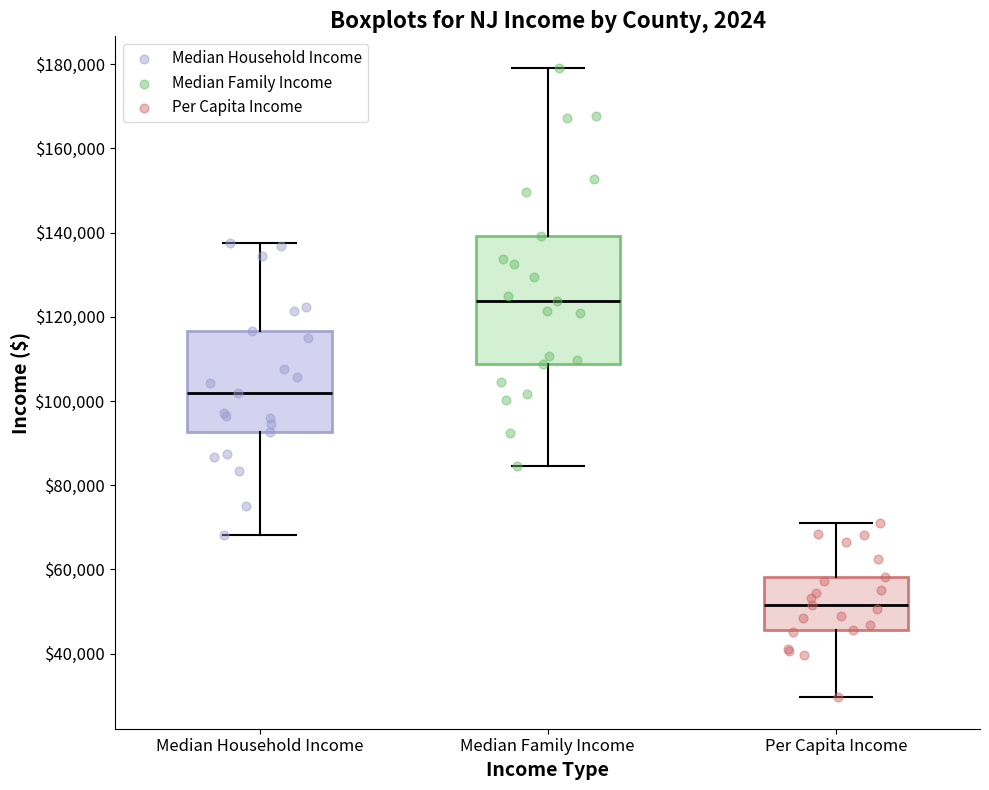

Comparing the boxes themselves (not the whiskers), which one is the tallest?

Median Family Income